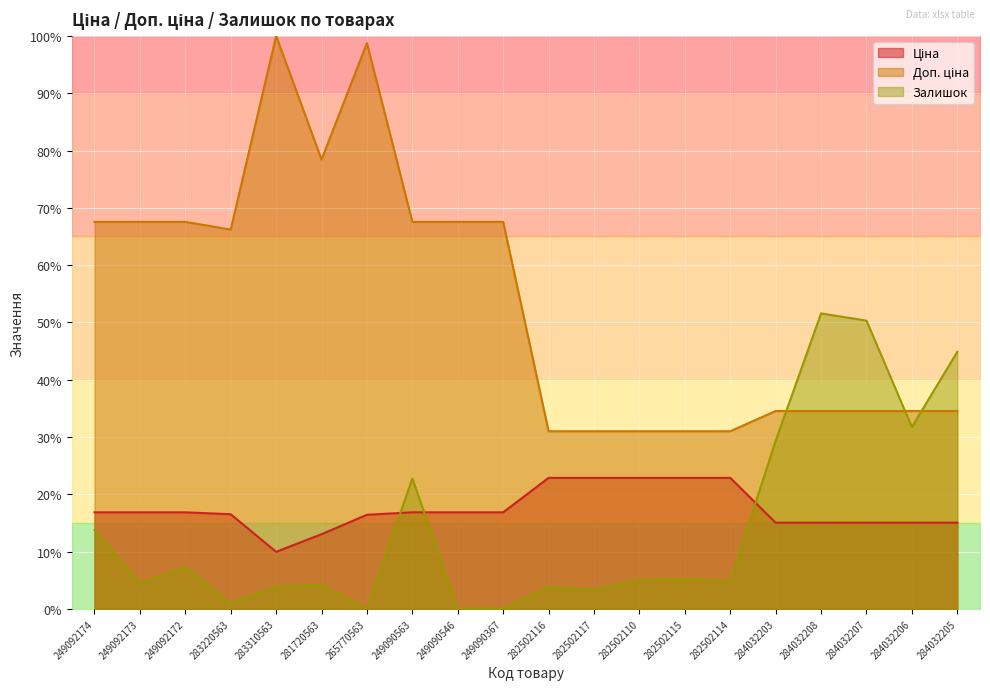

At how many categories does at least one series exceed 95?

2